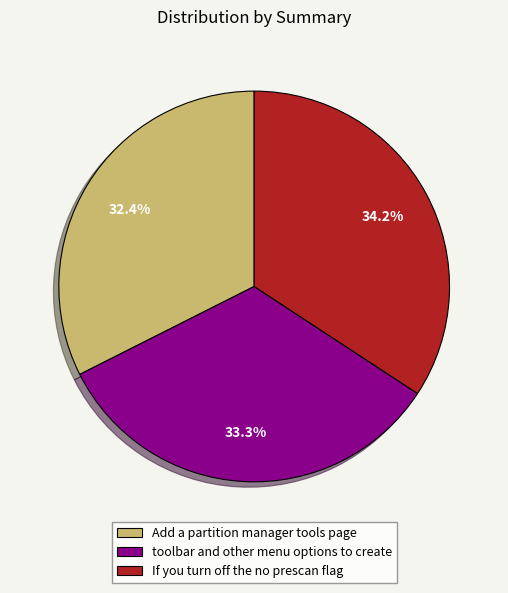

How many segments does this pie chart have?

3